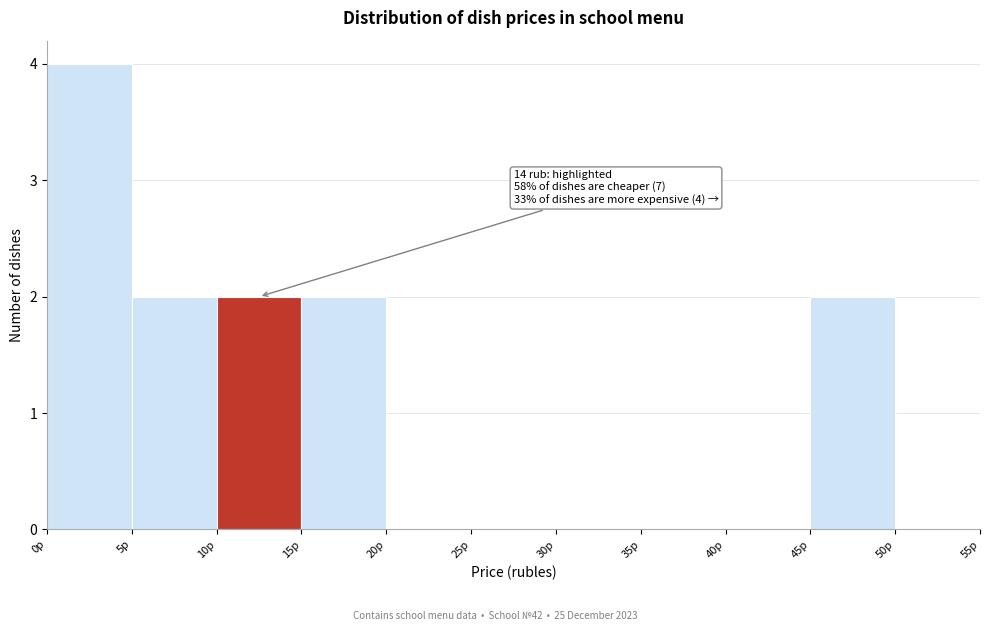

Which range on the x-axis has the tallest bar?

0 to 5